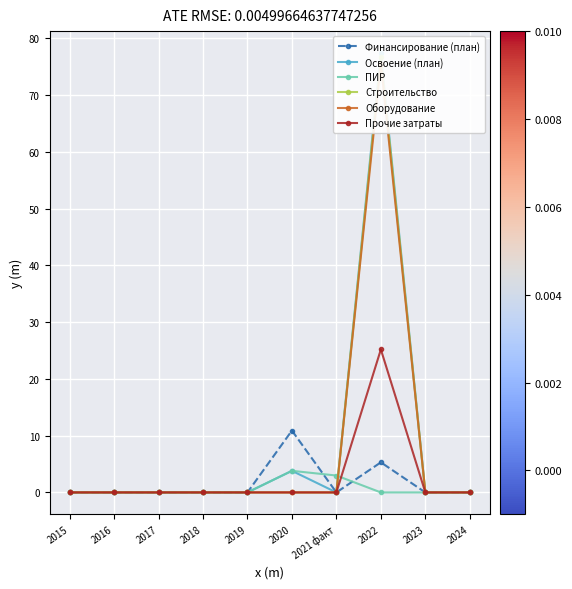

Is the value of ПИР at 2019 greater than the value of Финансирование (план) at 2024?

No